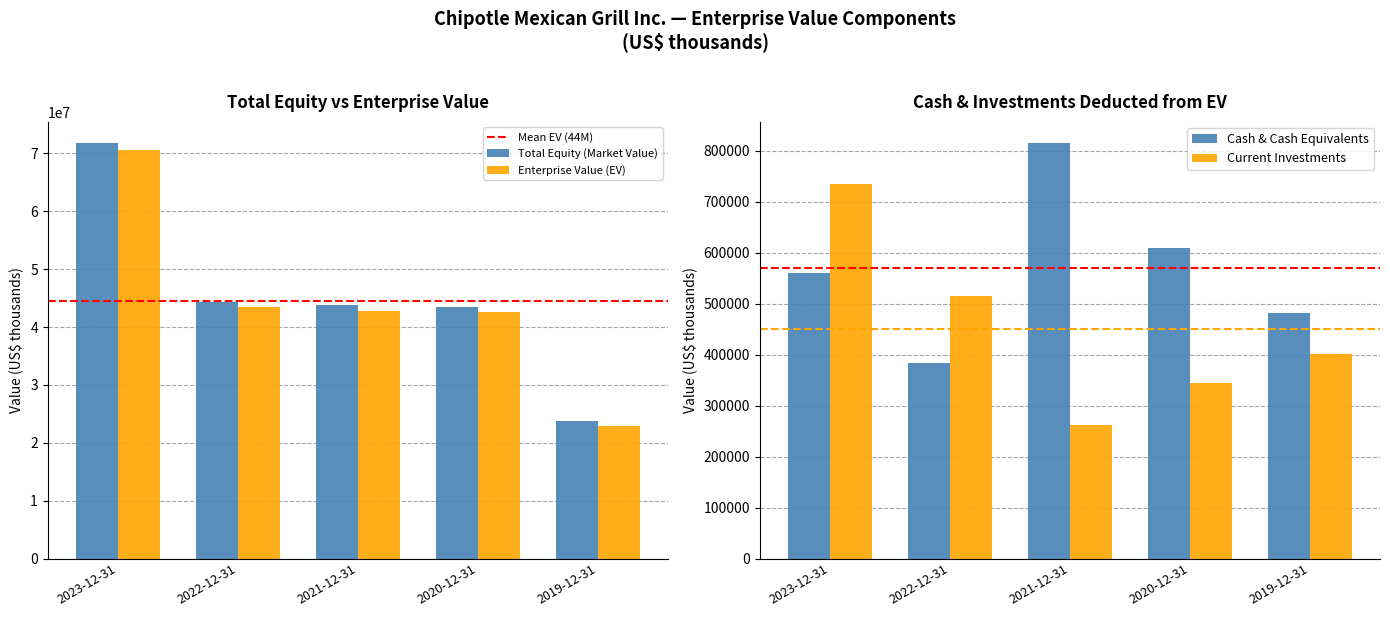

What is the greatest value displayed?

71856625